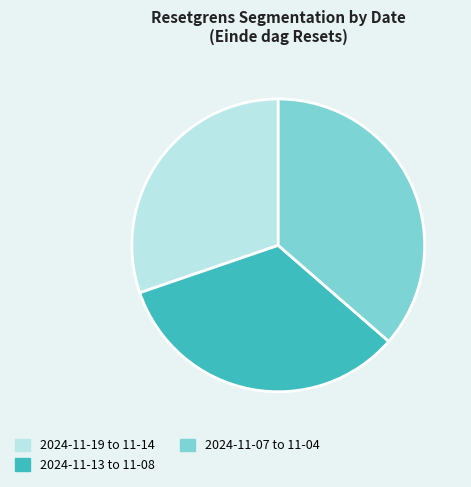

Which category has the smallest portion of the pie?

2024-11-19 to 11-14